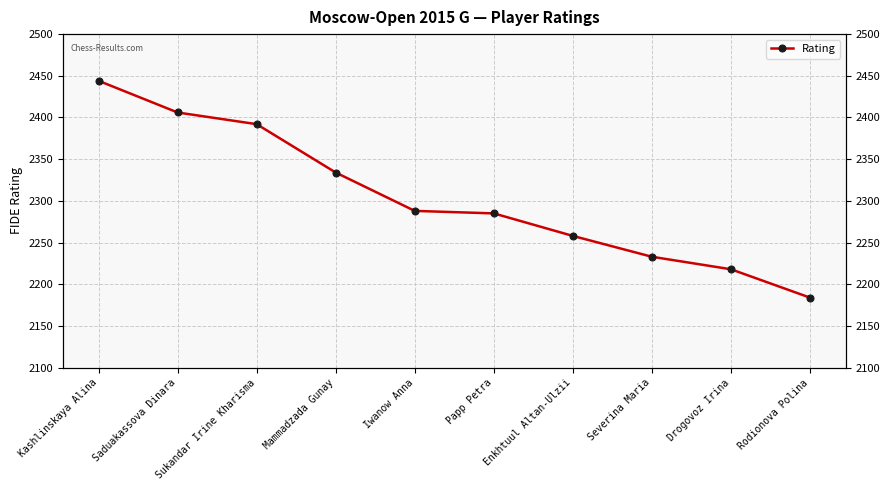

What is the label of the 8th point from the left?

Severina Maria